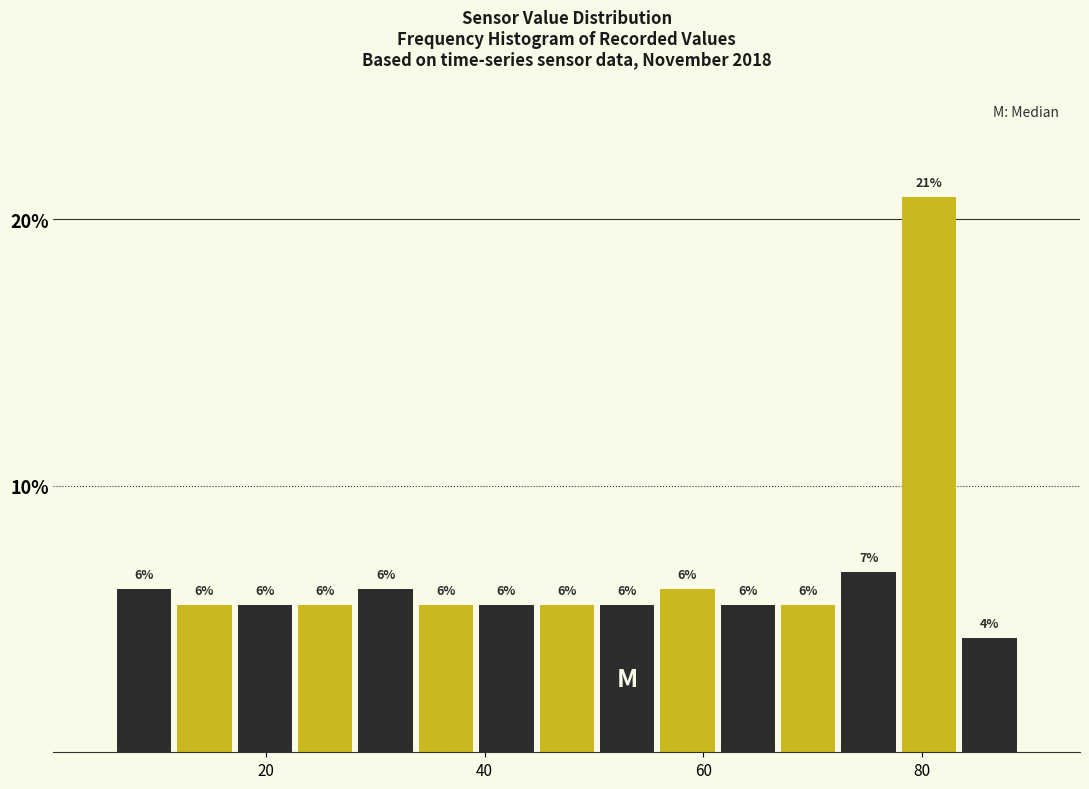

Around what value on the x-axis is the tallest bar? Give the approximate position of its centre, as read against the axis.

80